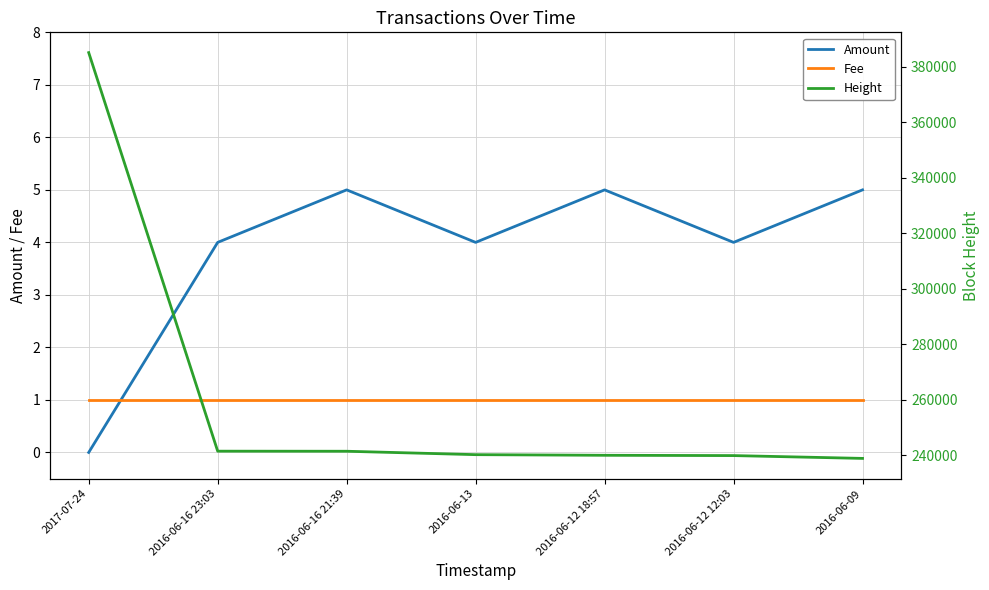

At which category is the sum across all series the highest?

2017-07-24